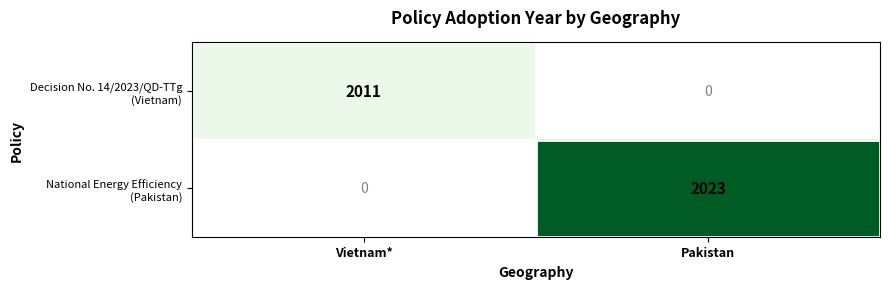

Is the value of National Energy Efficiency (Pakistan) at Vietnam* greater than the value of Decision No. 14/2023/QD-TTg (Vietnam) at Vietnam*?

No